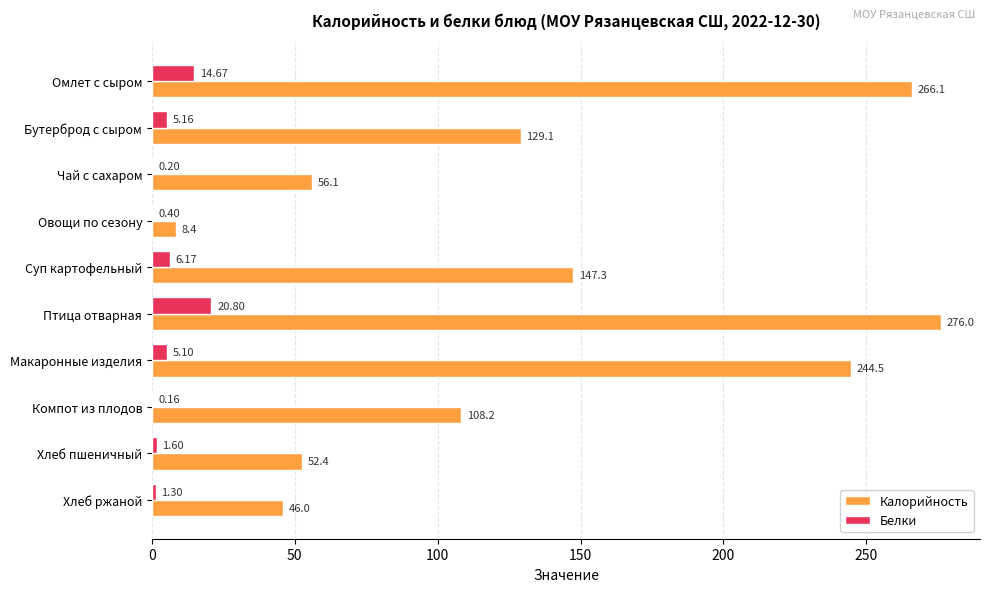

What are all the series names shown in the legend?

Калорийность, Белки